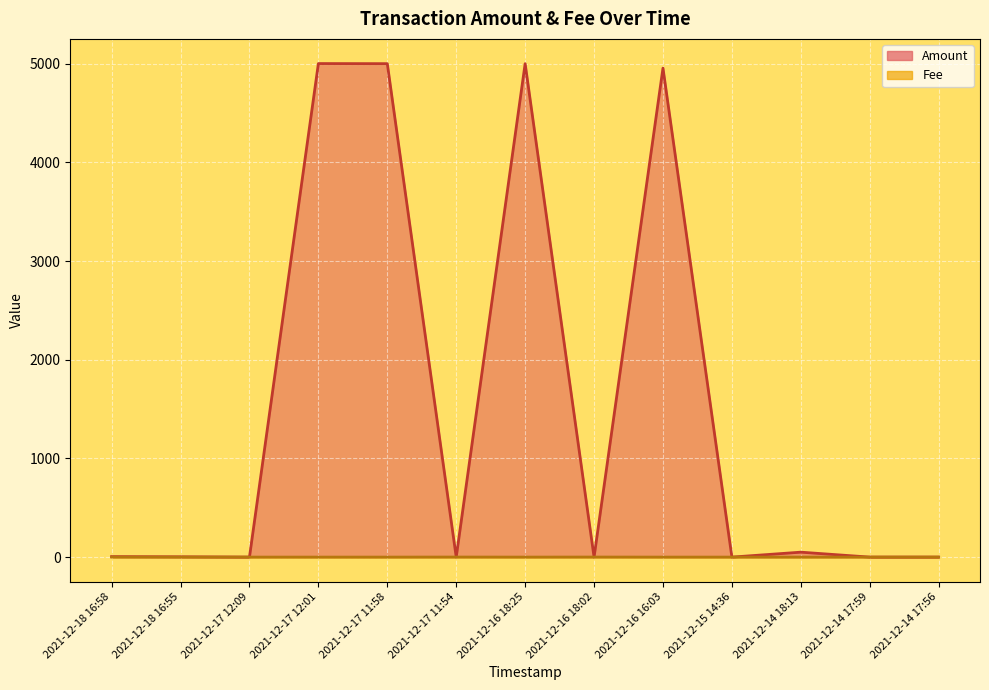

Which series has the largest range (max minus min)?

Amount